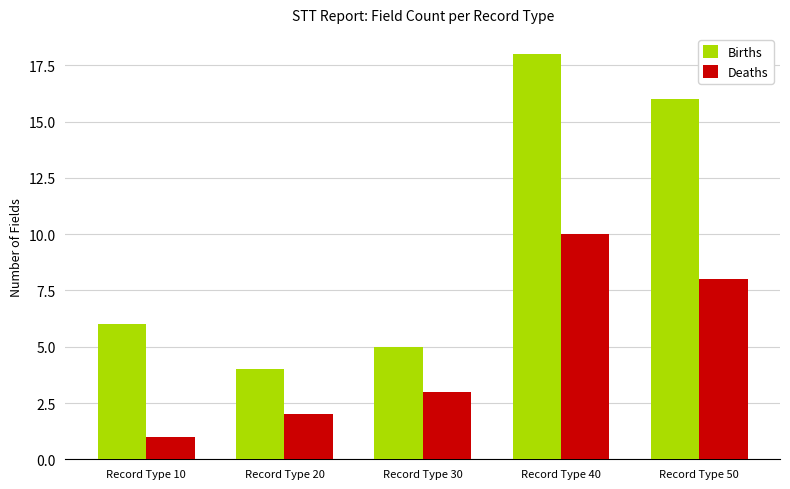

At how many categories does at least one series exceed 14?

2